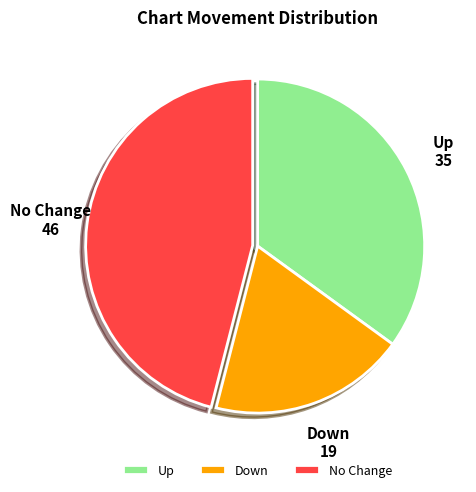

Approximately how many times larger is the value at Down compared to No Change?

0.4